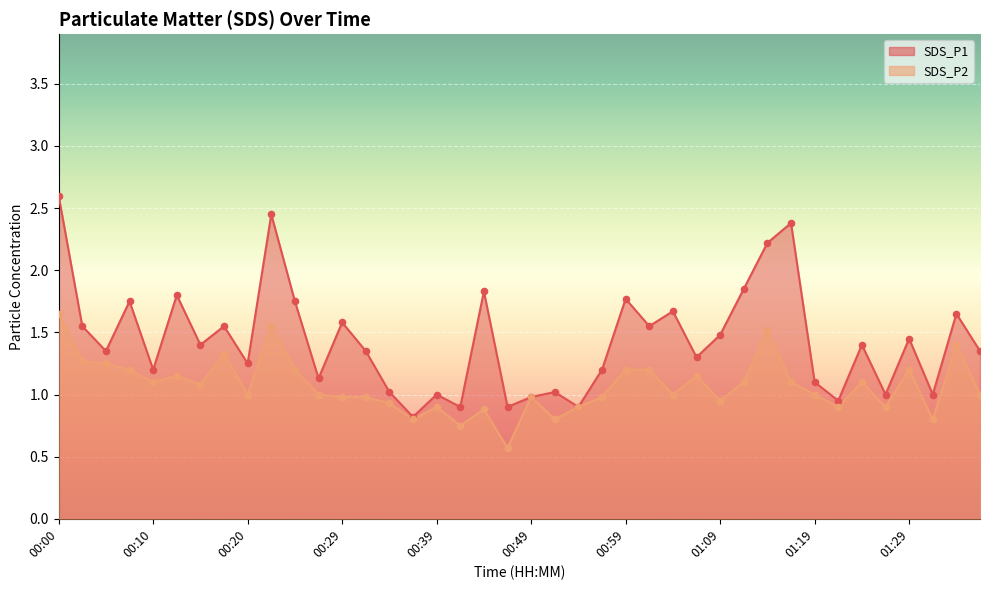

Which series has the largest total across all categories?

SDS_P1